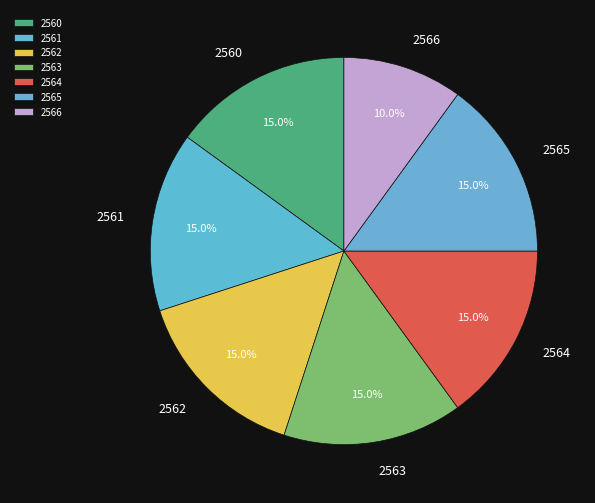

To the nearest percent, what is the difference between the largest and smallest slice percentages?

5%